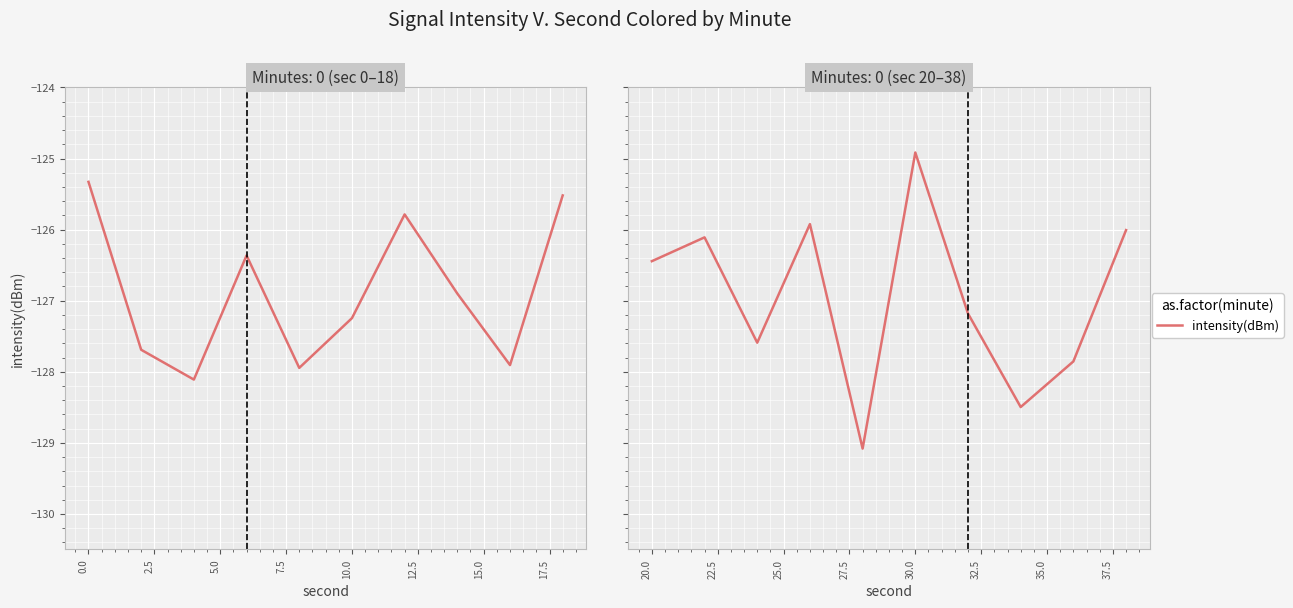

What is the greatest value displayed?

-124.9